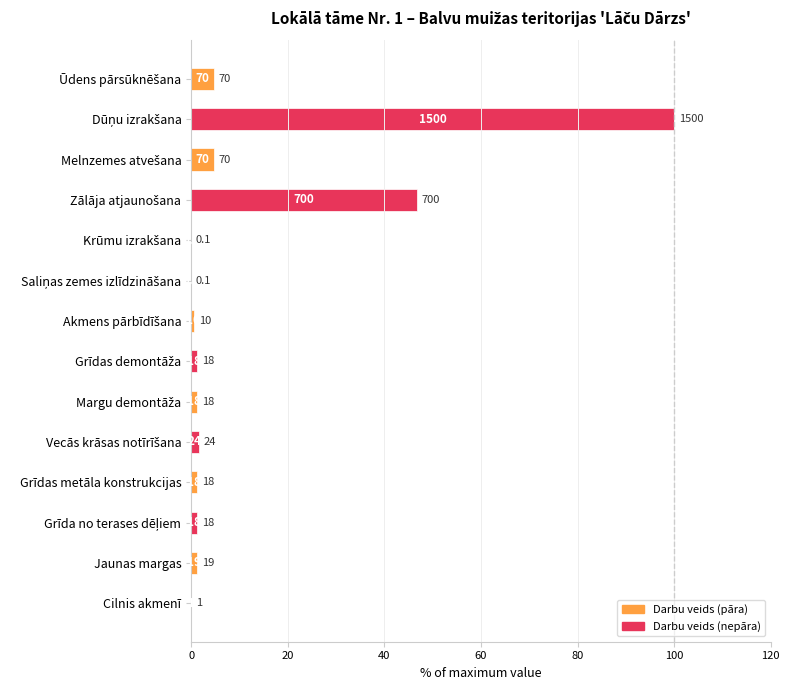

Are the bars horizontal?

Yes